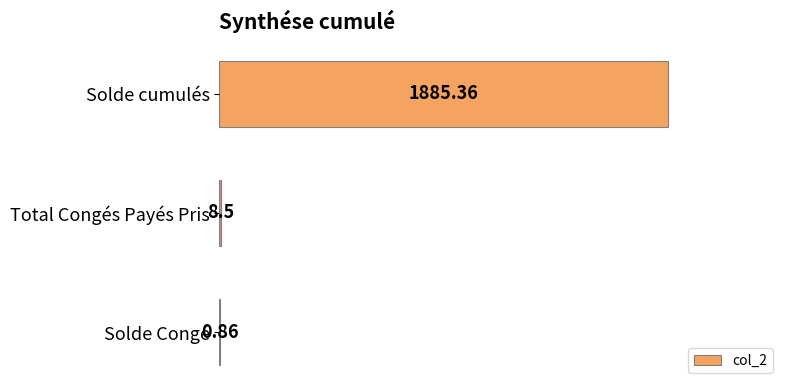

What is the sum of the values at Total Congés Payés Pris and Solde Congé?

9.4